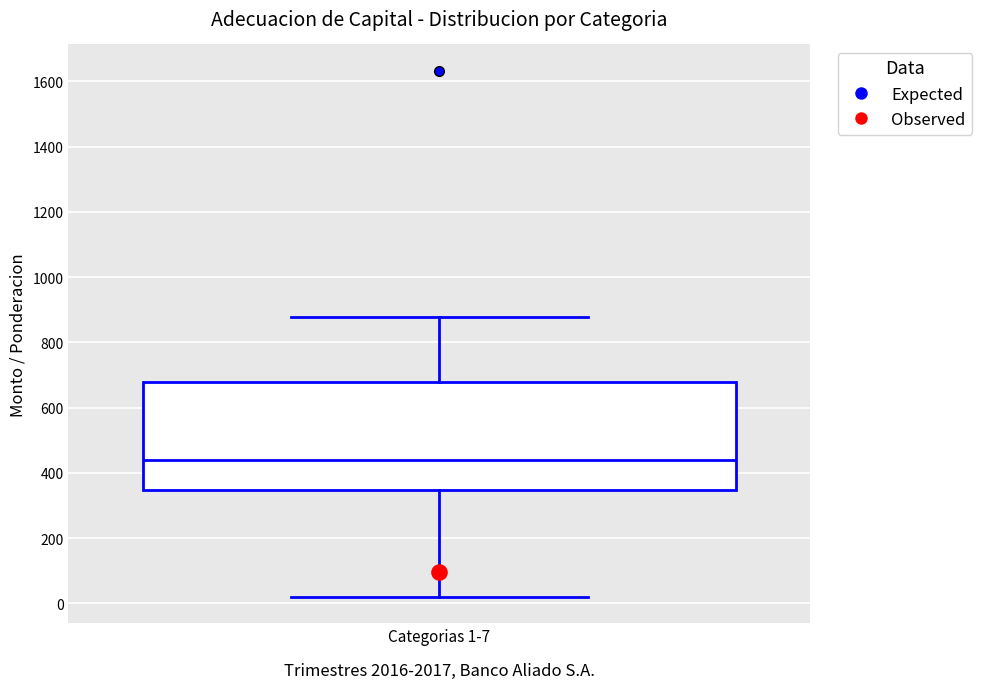

Read this box plot against the y-axis: the position of the median line, the range covered by the box, and the ends of both whiskers. The values are not printed on the chart, so give them approximately, as read against the axis.

median 440, box 340 to 680, whiskers 20 to 880